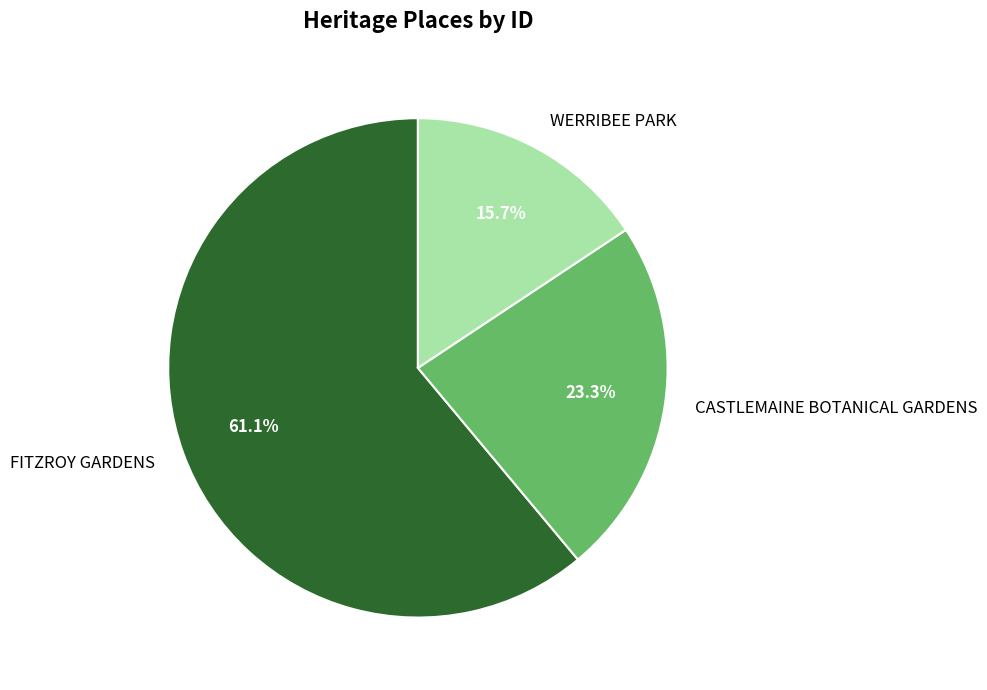

How many segments does this pie chart have?

3